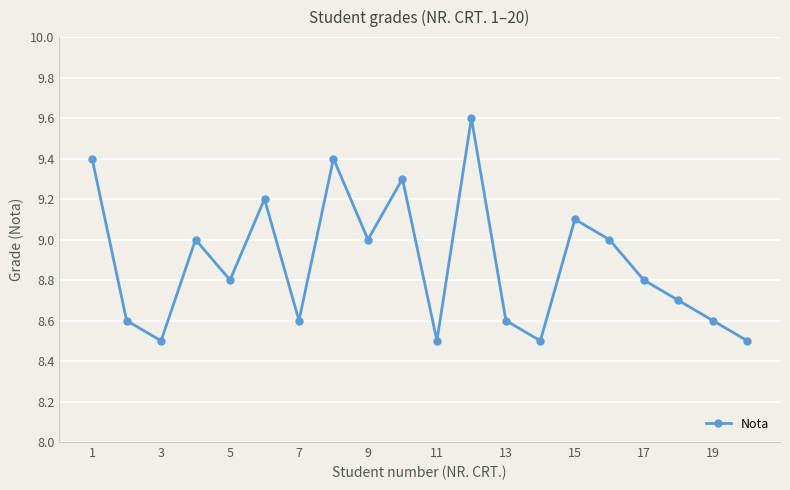

What is the smallest value displayed?

8.5